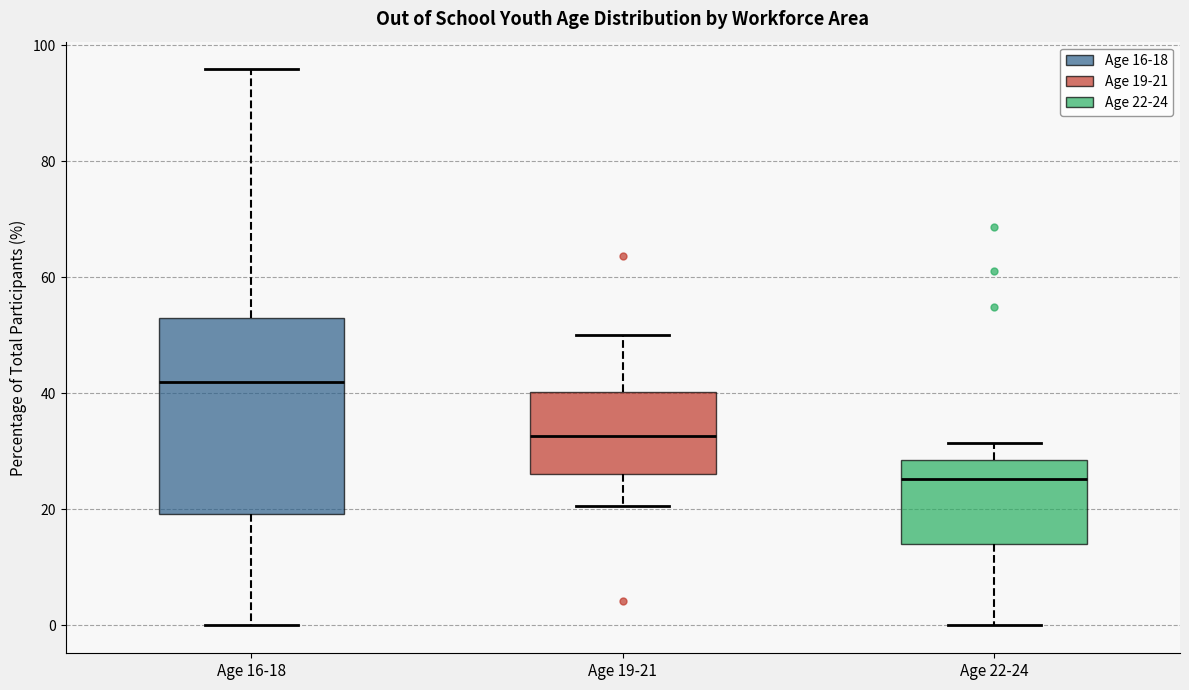

Comparing the boxes themselves (not the whiskers), which one is the tallest?

Age 16-18